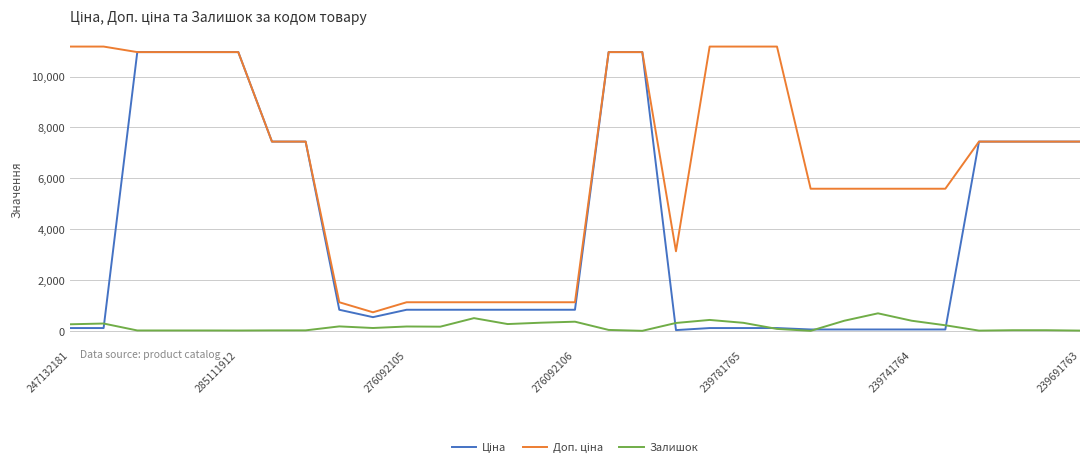

At which category is the sum across all series the highest?

16